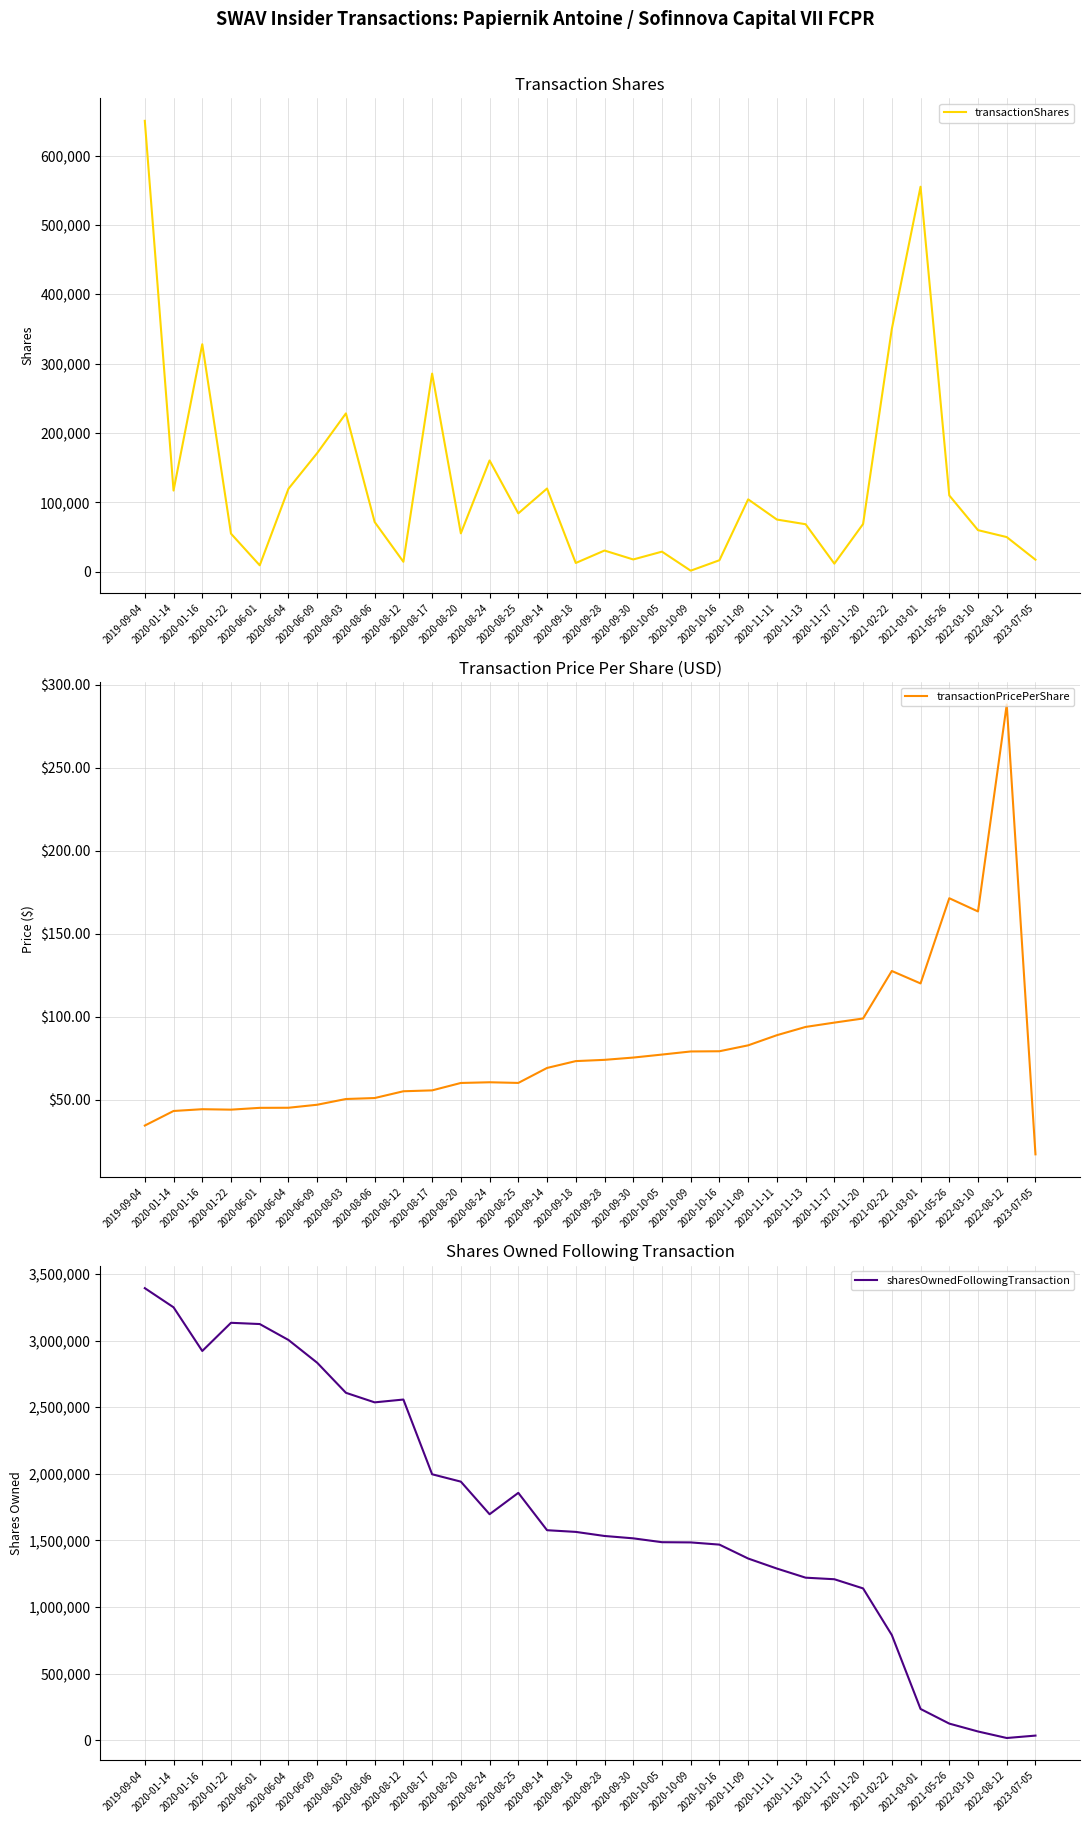

Between 2020-01-22 and 2020-08-03, which series saw the biggest shift?

sharesOwnedFollowingTransaction